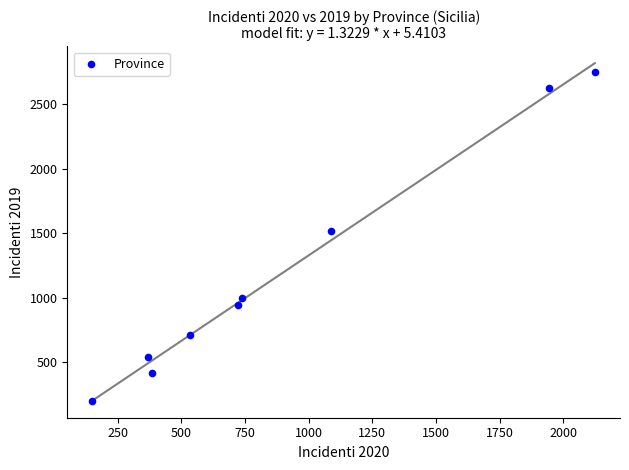

What Y value in the scatter plot is closest to 1473?

1520